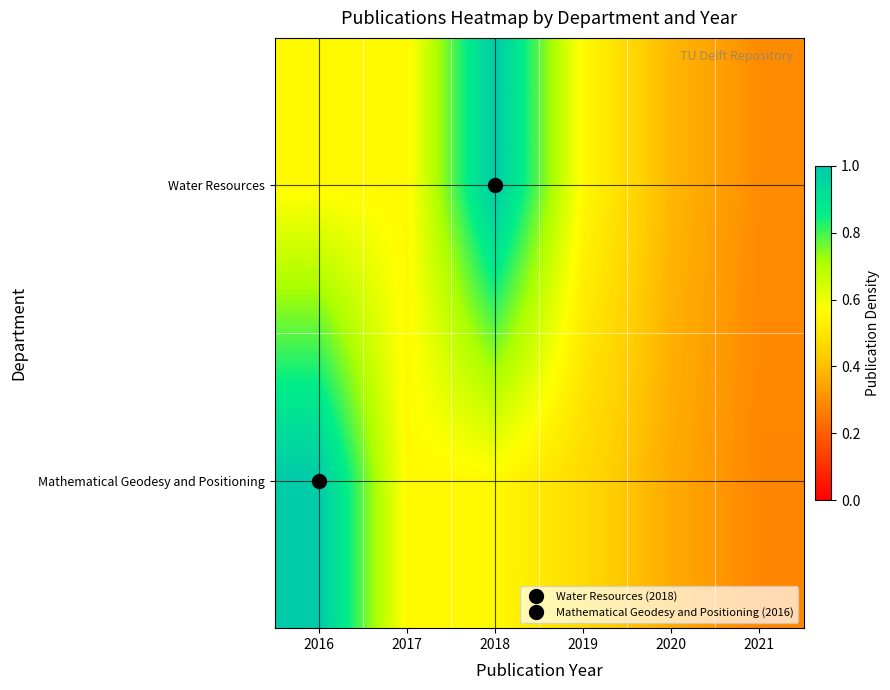

At which category is the sum across all series the highest?

2016